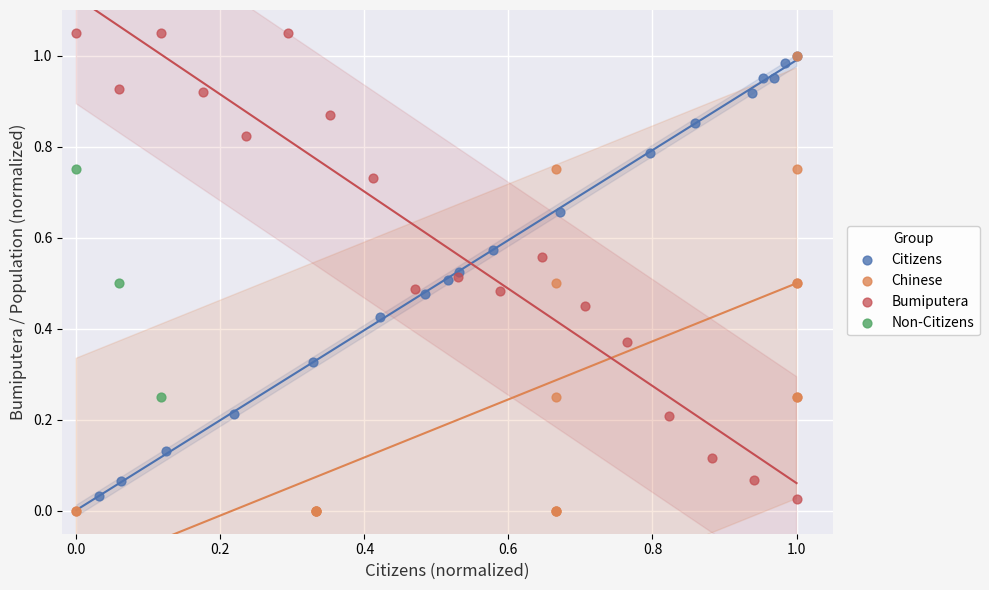

Which series contains the highest Y value?

Bumiputera